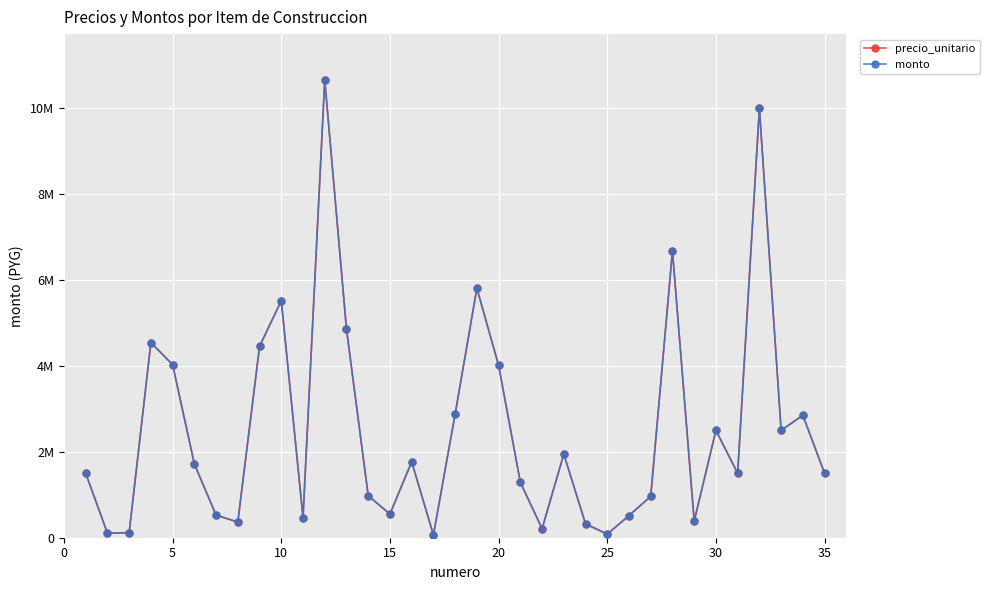

How many lines are shown in the chart?

2